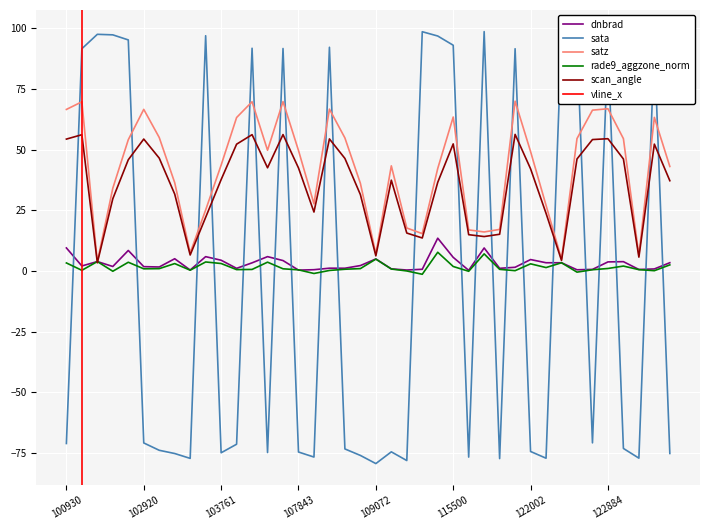

At which category does satz reach its first local peak?

102421